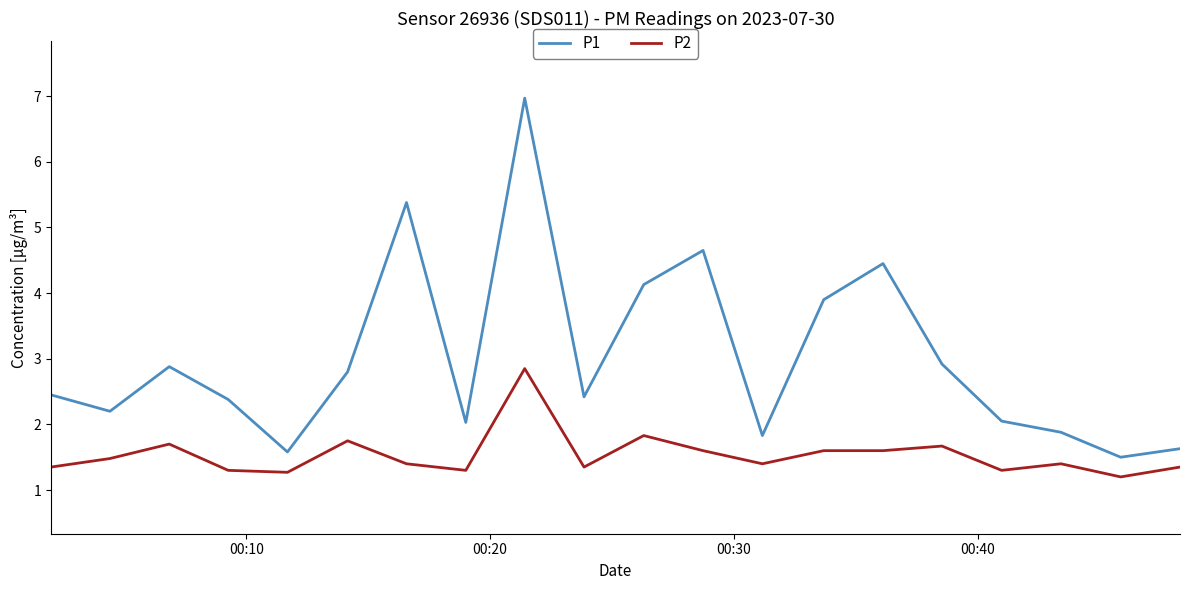

What is the lowest value of the P1 series?

1.5